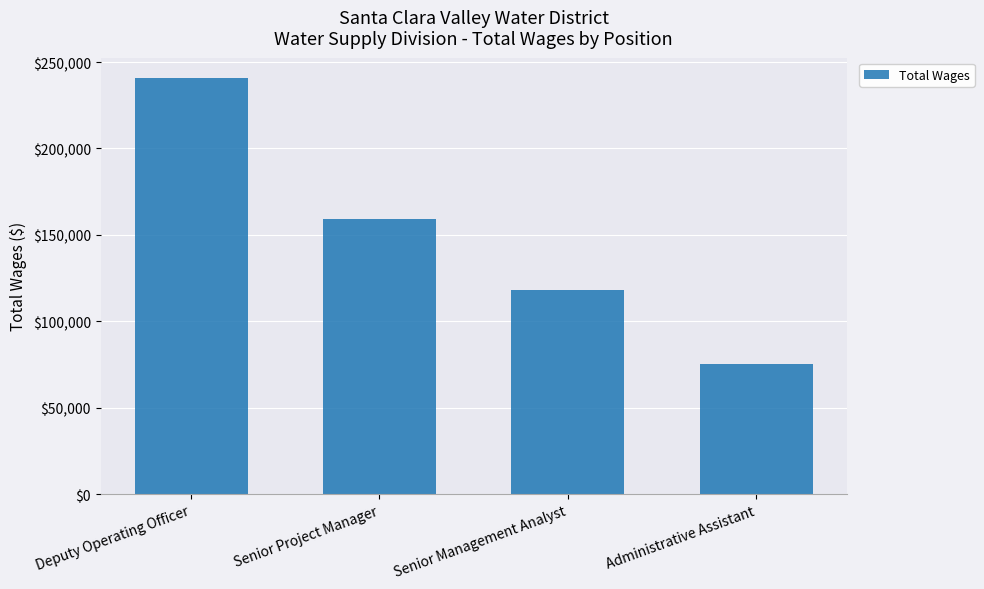

Is it true that the value at Senior Management Analyst is 205410?

False